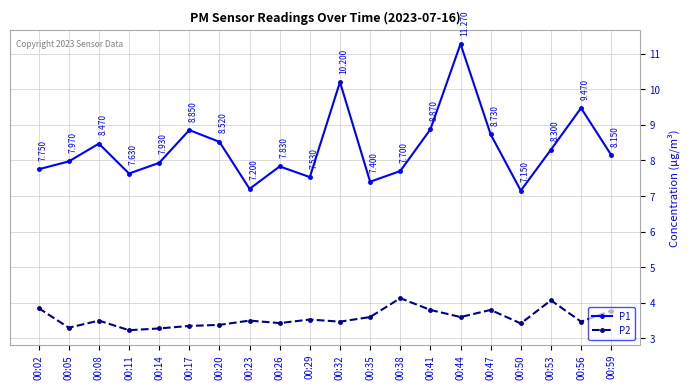

True or false: P2 and P1 cross at least once.

False